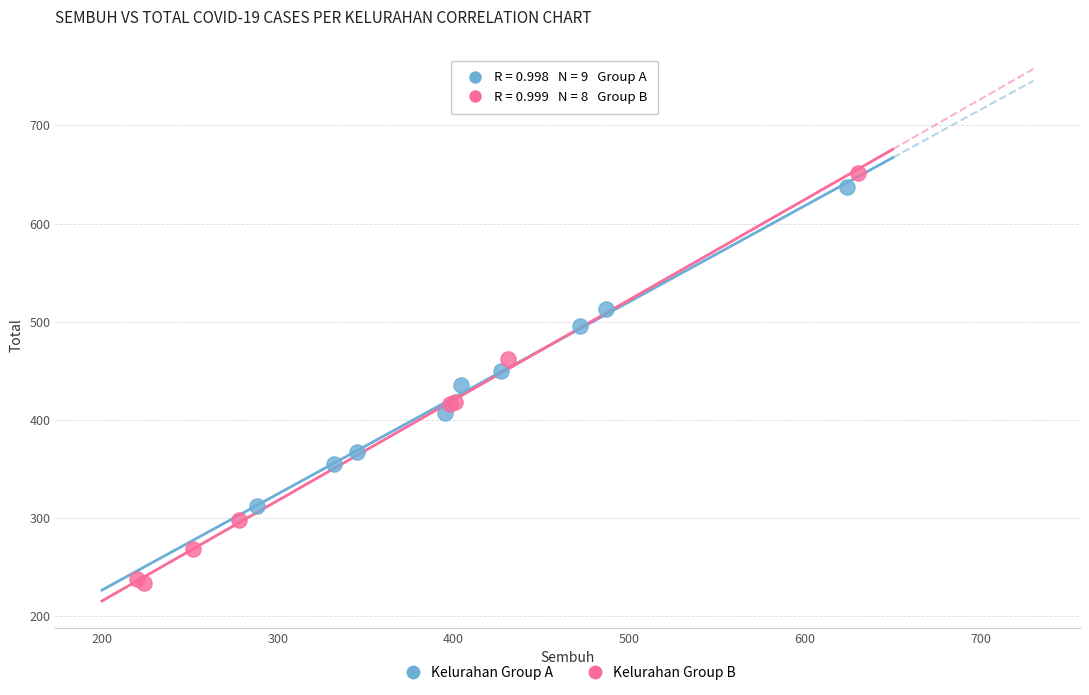

Which series contains the highest Y value?

Kelurahan Group B